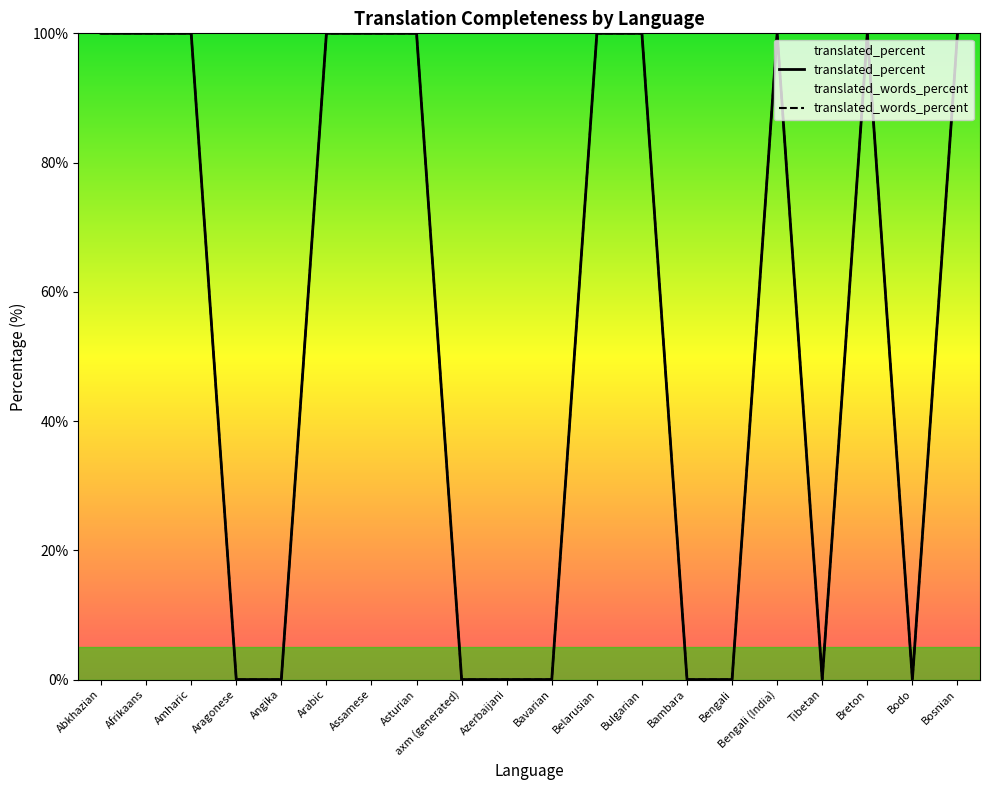

At how many categories does at least one series exceed 32?

11